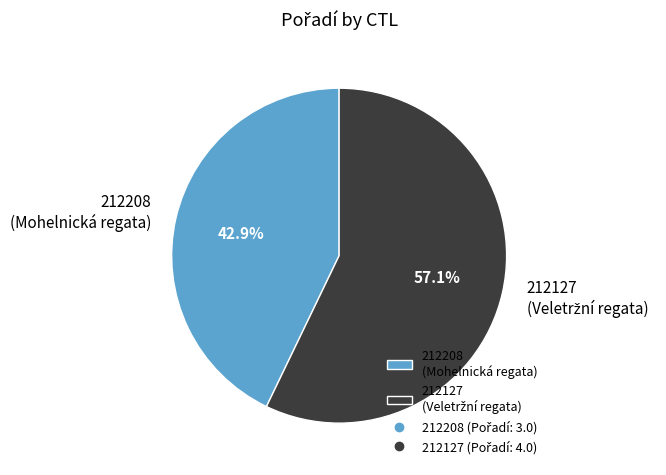

To the nearest percent, what is the combined percentage of 212127 and 212208?

100%